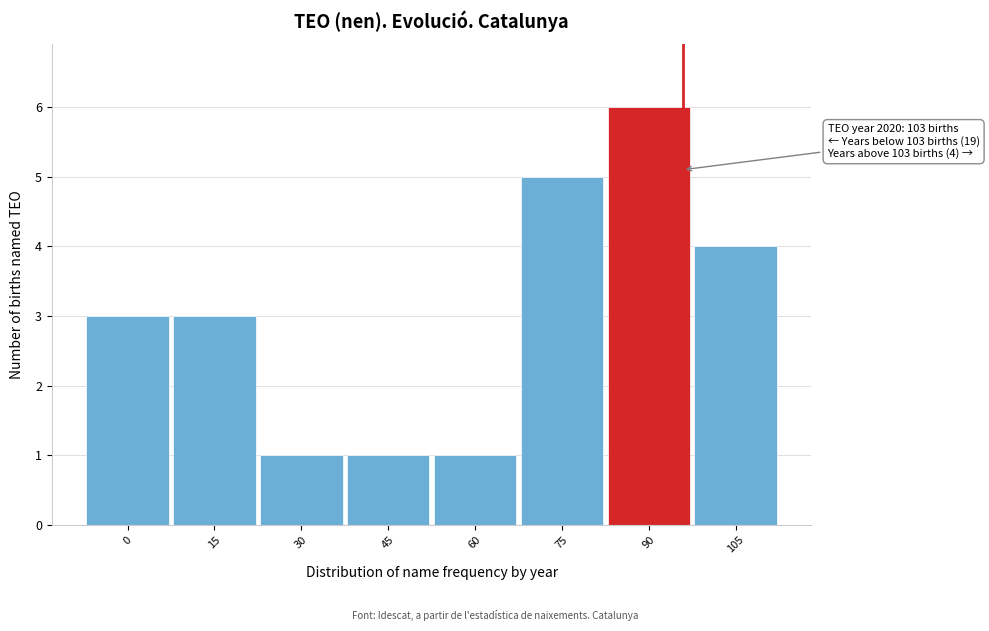

Reading left to right, list all the values displayed in this chart.

3	3	1	1	1	5	6	4